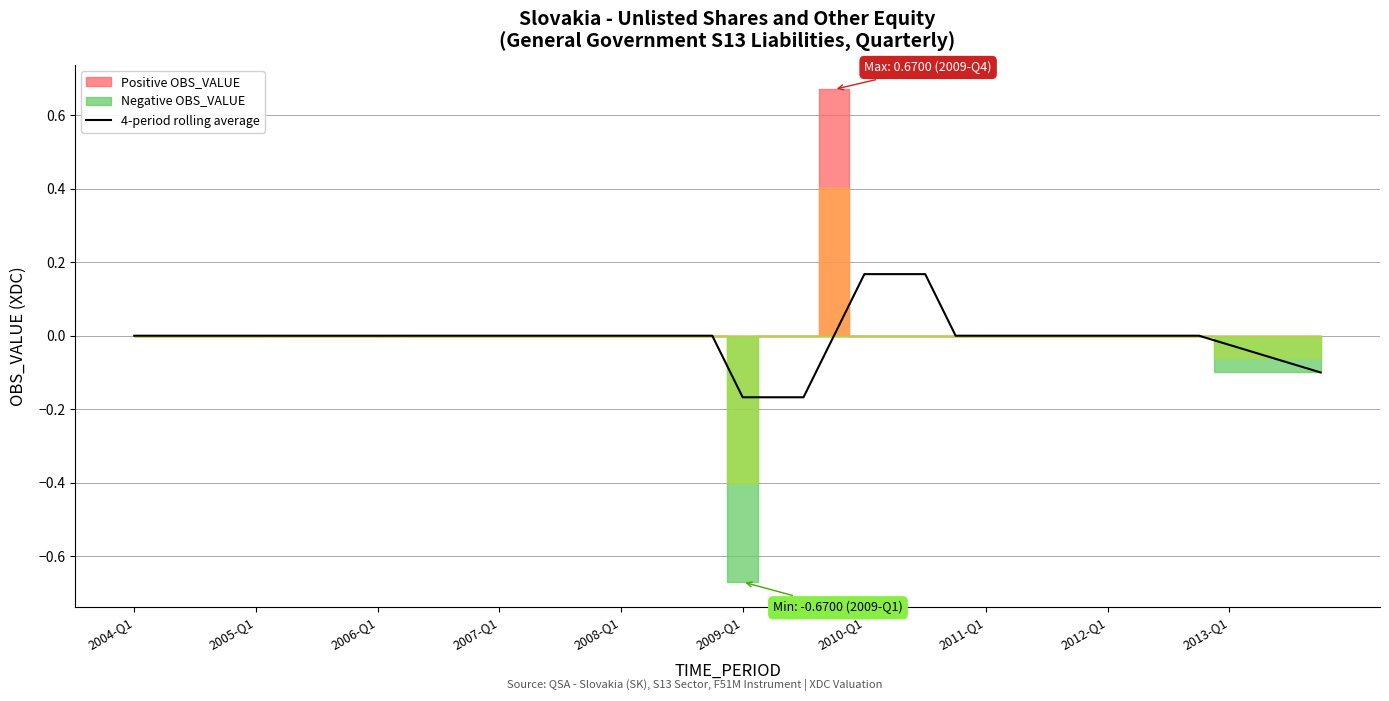

True or false: the data shows -0.2 at 2011-Q1.

False